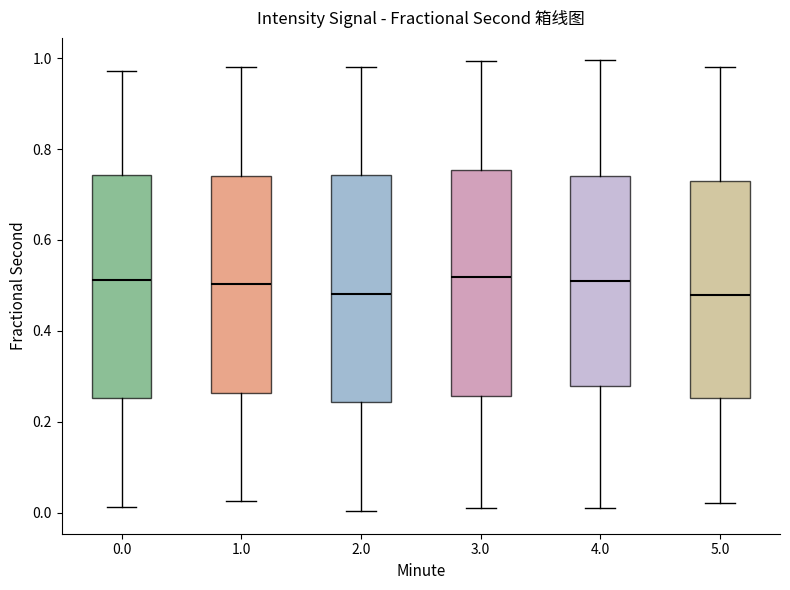

Reading left to right, read every box against the y-axis: the position of its median line, the range the box covers, and the ends of its whiskers. The values are not printed on the chart, so give them approximately, as read against the axis.

0.0: median 0.52, box 0.26 to 0.74, whiskers 0.02 to 0.98
1.0: median 0.50, box 0.26 to 0.74, whiskers 0.02 to 0.98
2.0: median 0.48, box 0.24 to 0.74, whiskers 0.00 to 0.98
3.0: median 0.52, box 0.26 to 0.76, whiskers 0.00 to 1.00
4.0: median 0.52, box 0.28 to 0.74, whiskers 0.02 to 1.00
5.0: median 0.48, box 0.26 to 0.74, whiskers 0.02 to 0.98